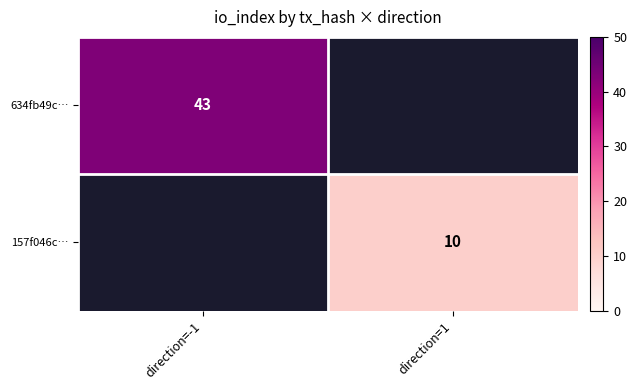

Count the number of data series in this chart.

2